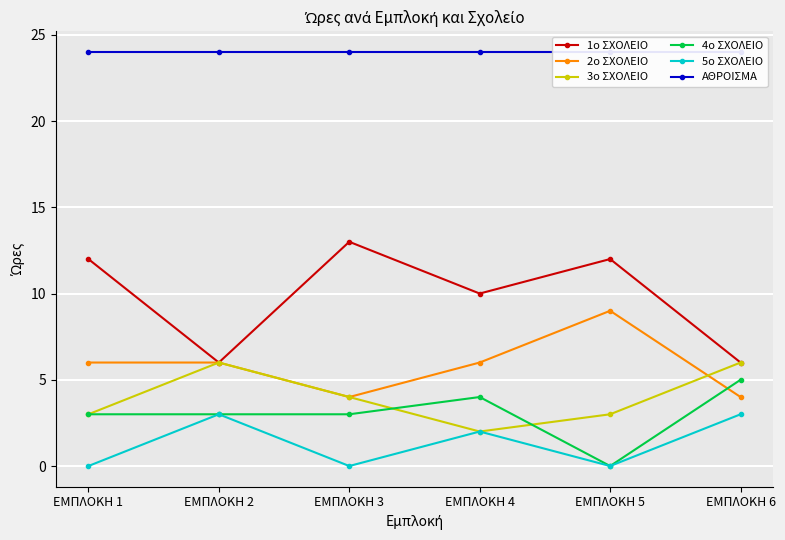

Where is the first local minimum for 3ο ΣΧΟΛΕΙΟ?

ΕΜΠΛΟΚΗ 4